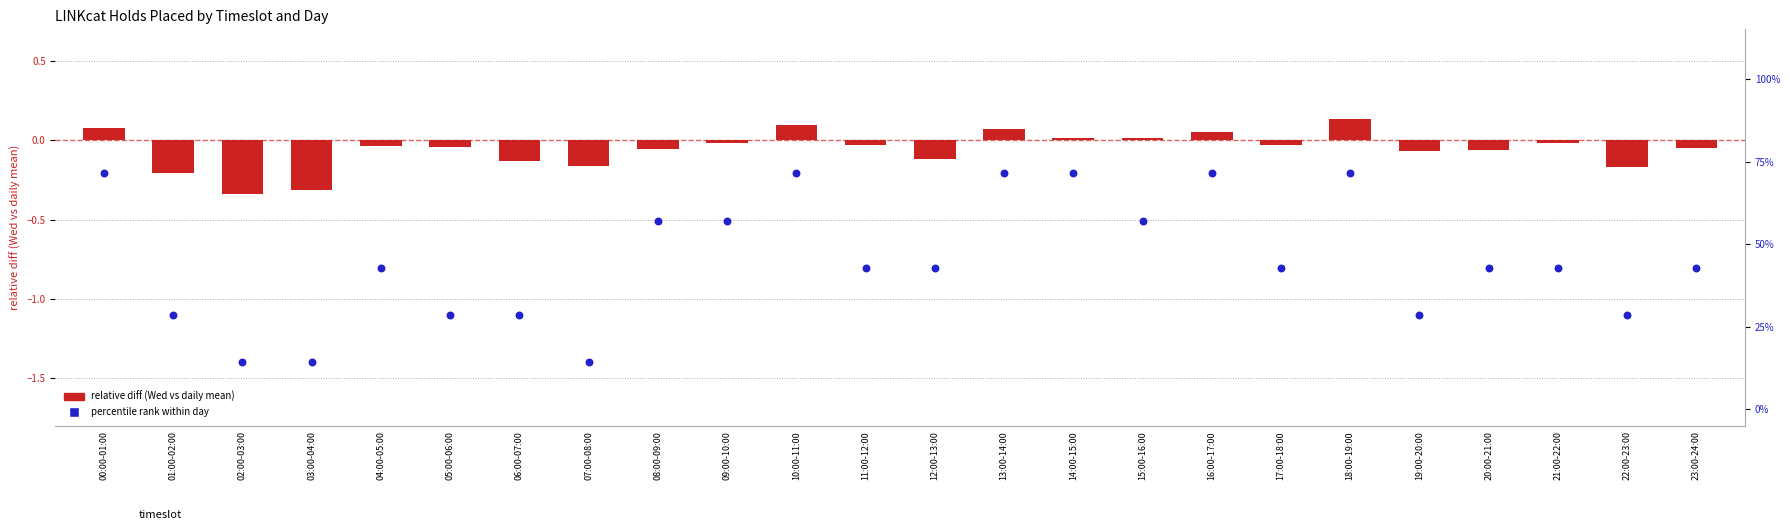

At which category is the sum across all series the highest?

18:00-19:00